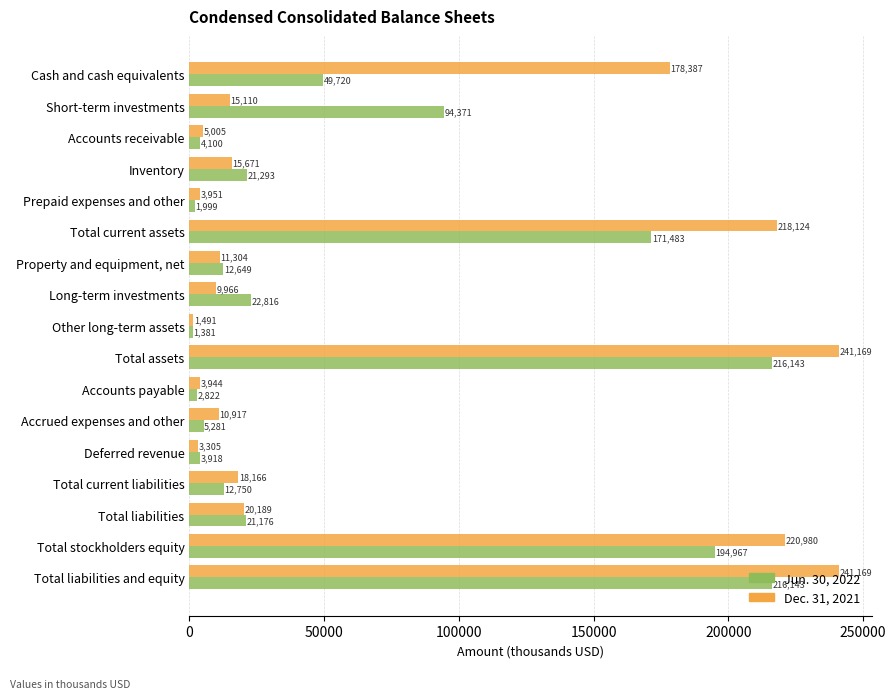

List the series in order of their peak value, lowest first.

Jun. 30, 2022, Dec. 31, 2021